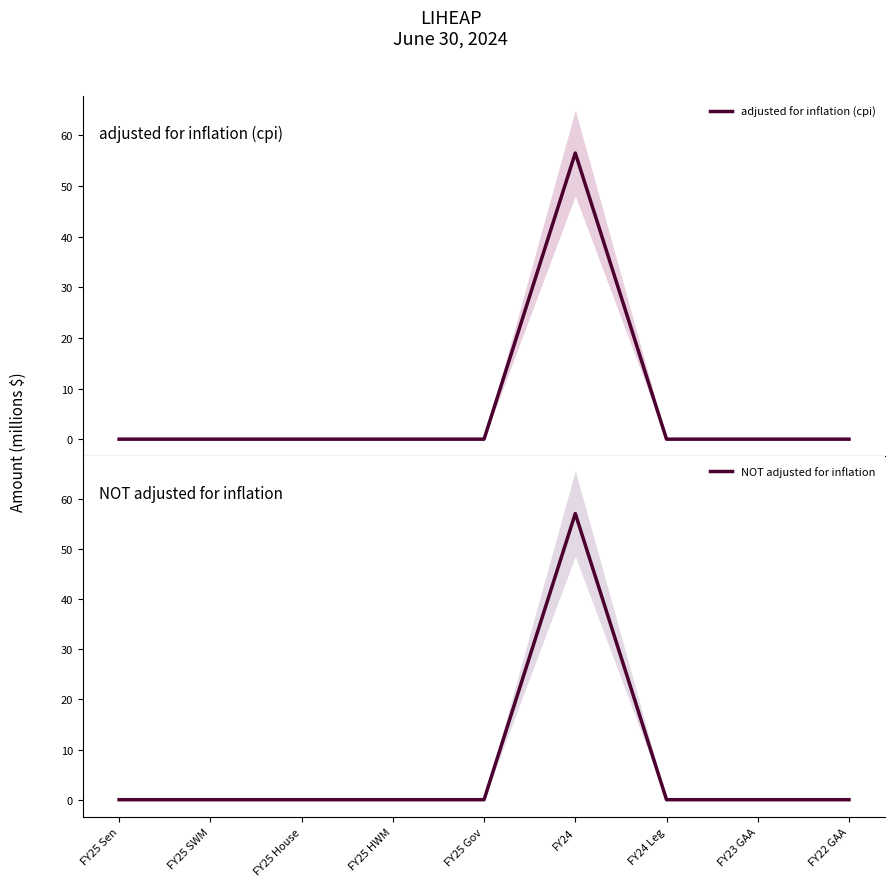

Is the value of NOT adjusted for inflation at FY25 House greater than the value of adjusted for inflation (cpi) at FY25 House?

No